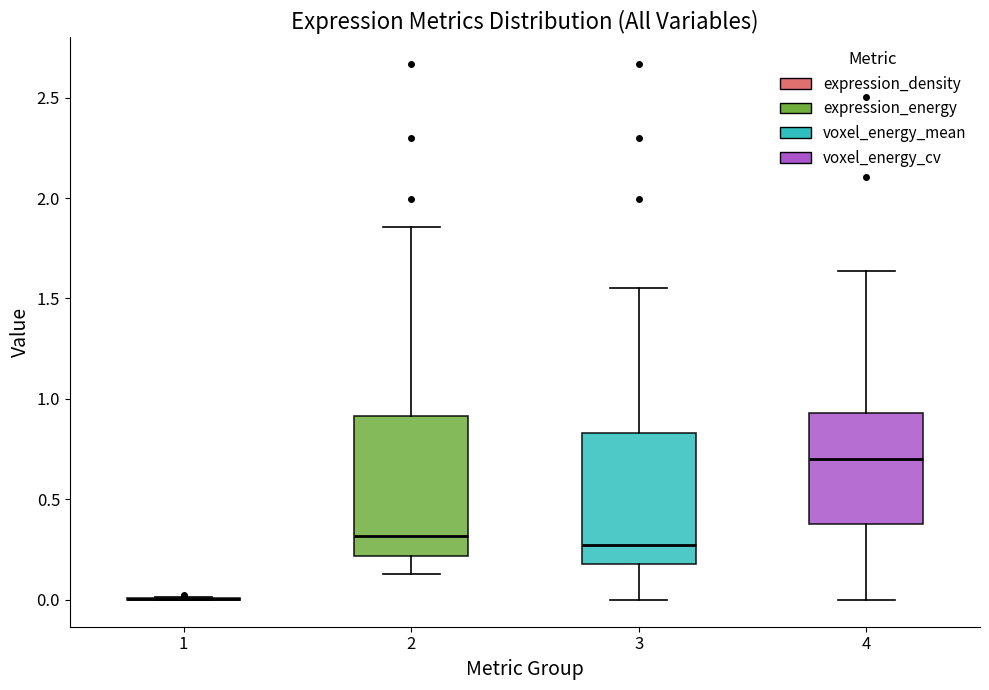

Reading left to right, read every box against the y-axis: the position of its median line, the range the box covers, and the ends of its whiskers. The values are not printed on the chart, so give them approximately, as read against the axis.

1: box collapsed to a line at 0.00, whiskers 0.00 to 0.00
2: median 0.30, box 0.20 to 0.90, whiskers 0.15 to 1.85
3: median 0.25, box 0.20 to 0.85, whiskers 0.00 to 1.55
4: median 0.70, box 0.40 to 0.95, whiskers 0.00 to 1.65